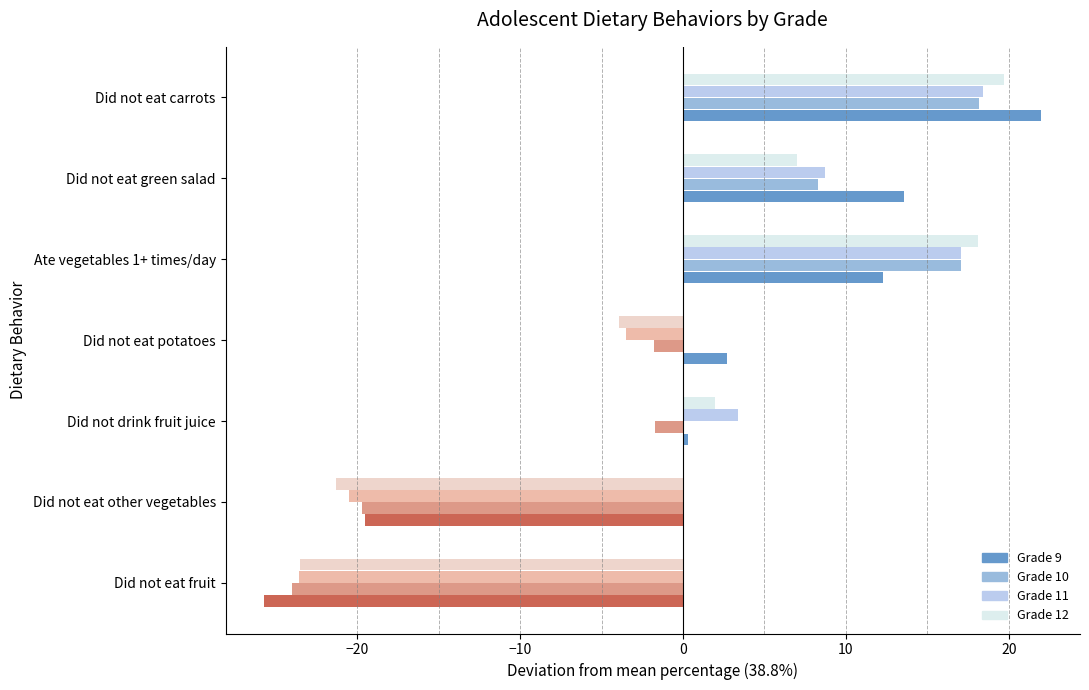

What is the highest value of the Grade 10 series?

18.2